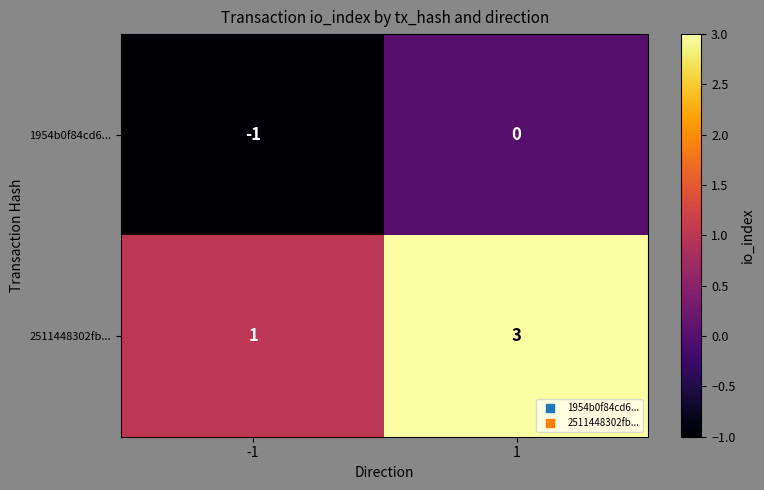

Reading right to left, list all the values displayed in this chart.

1954b0f84cd6...: 1=0	-1=-1
2511448302fb...: 1=3	-1=1